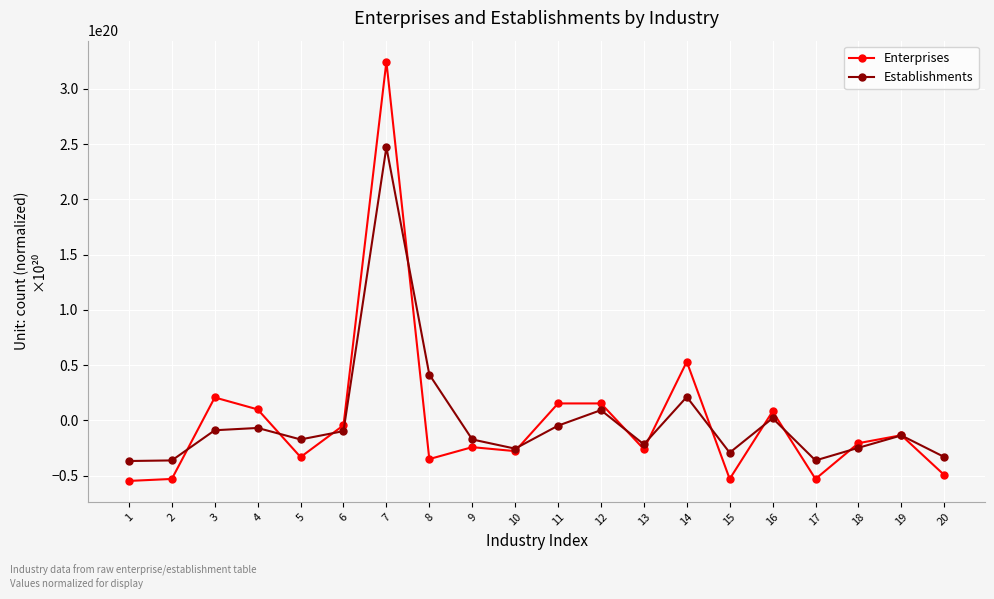

Which series has the largest range (max minus min)?

Enterprises